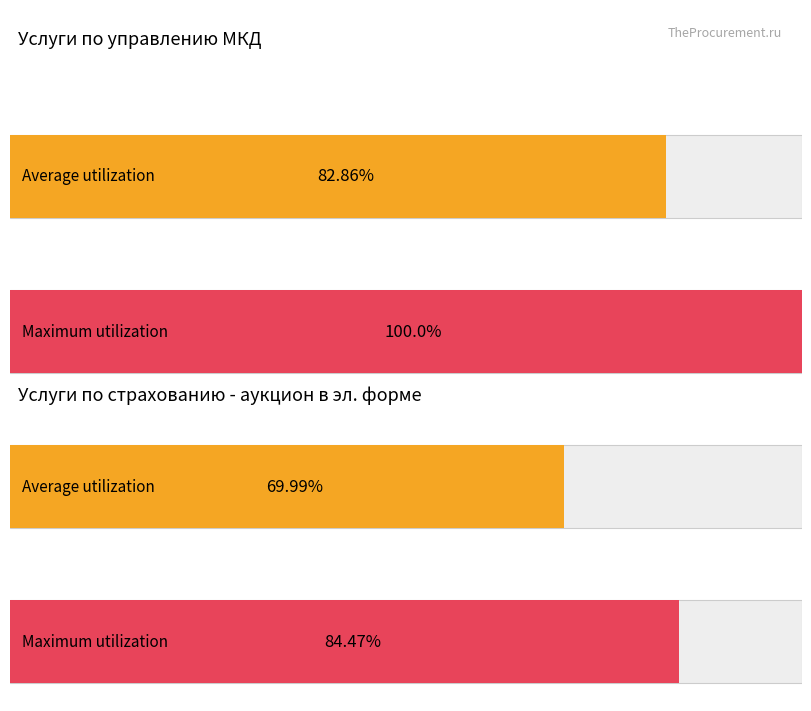

Are the bars horizontal?

Yes